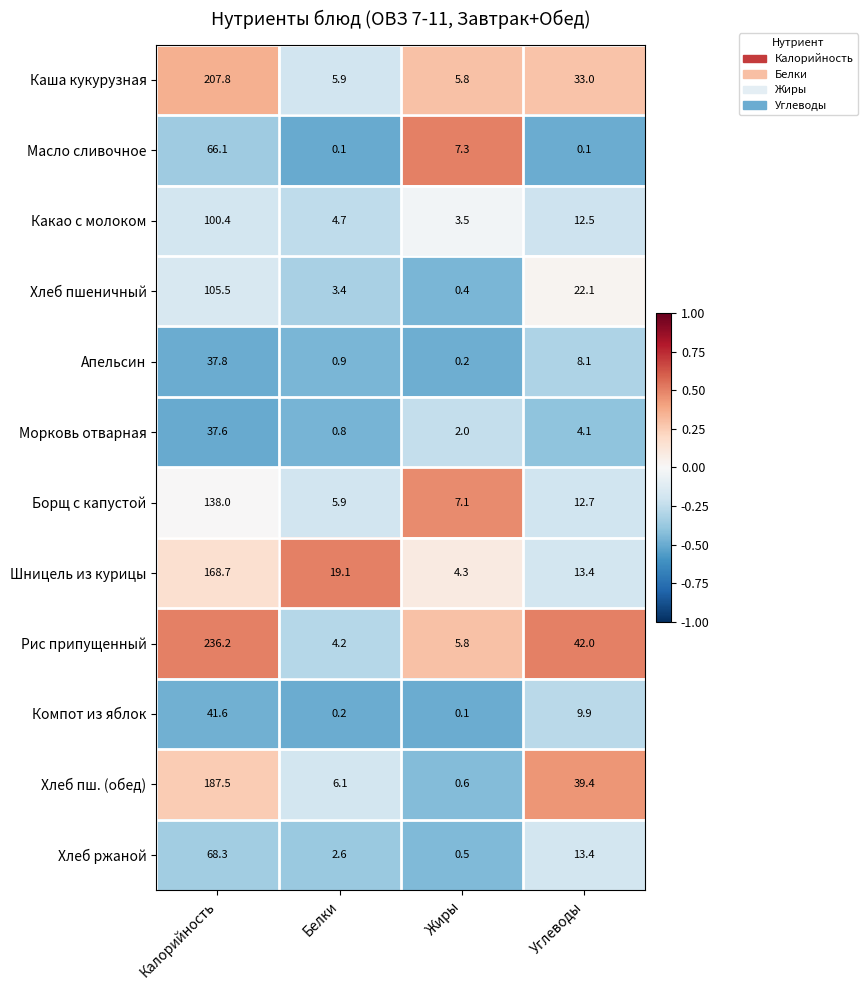

Which series has the largest total across all categories?

Рис припущенный